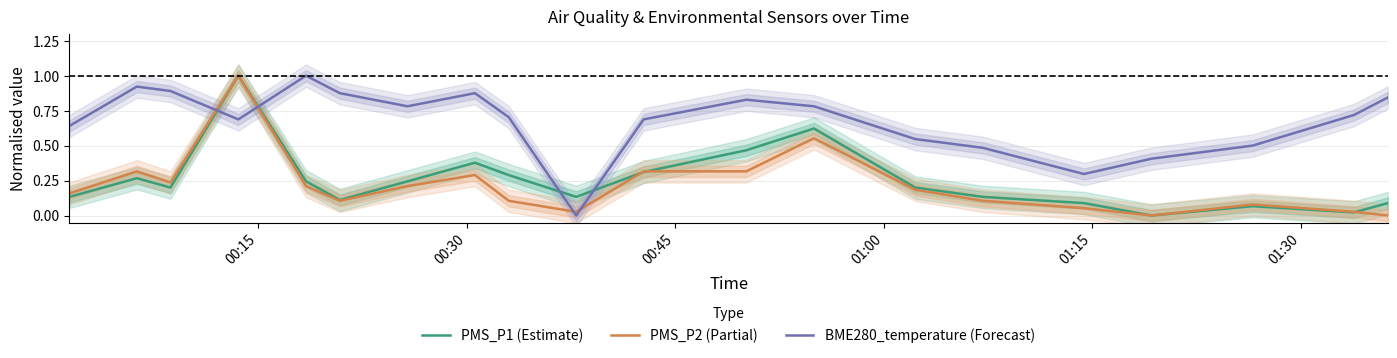

Reading left to right, list all the values displayed in this chart.

PMS_P1 (Estimate): 0.1	0.3	0.2	1.0	0.2	0.1	0.2	0.4	0.3	0.1	0.3	0.5	0.6	0.2	0.1	0.1	0.0	0.1	0.0	0.1
PMS_P2 (Partial): 0.2	0.3	0.2	1.0	0.2	0.1	0.2	0.3	0.1	0.0	0.3	0.3	0.6	0.2	0.1	0.1	0.0	0.1	0.0	0.0
BME280_temperature (Forecast): 0.6	0.9	0.9	0.7	1.0	0.9	0.8	0.9	0.7	0.0	0.7	0.8	0.8	0.5	0.5	0.3	0.4	0.5	0.7	0.8